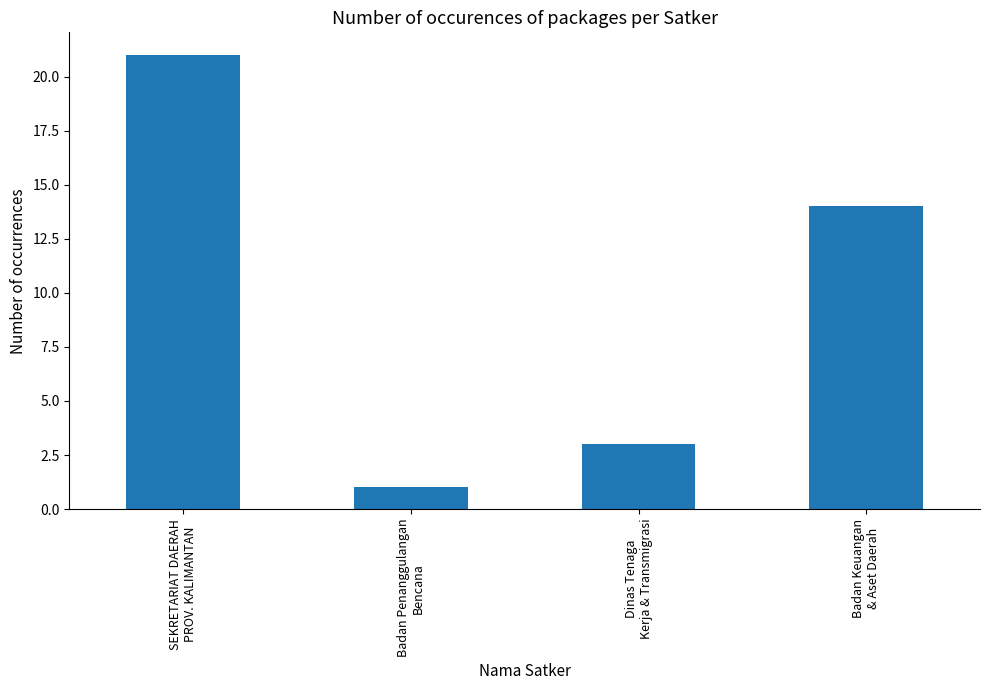

What is the value of the 4th bar from the left?

14